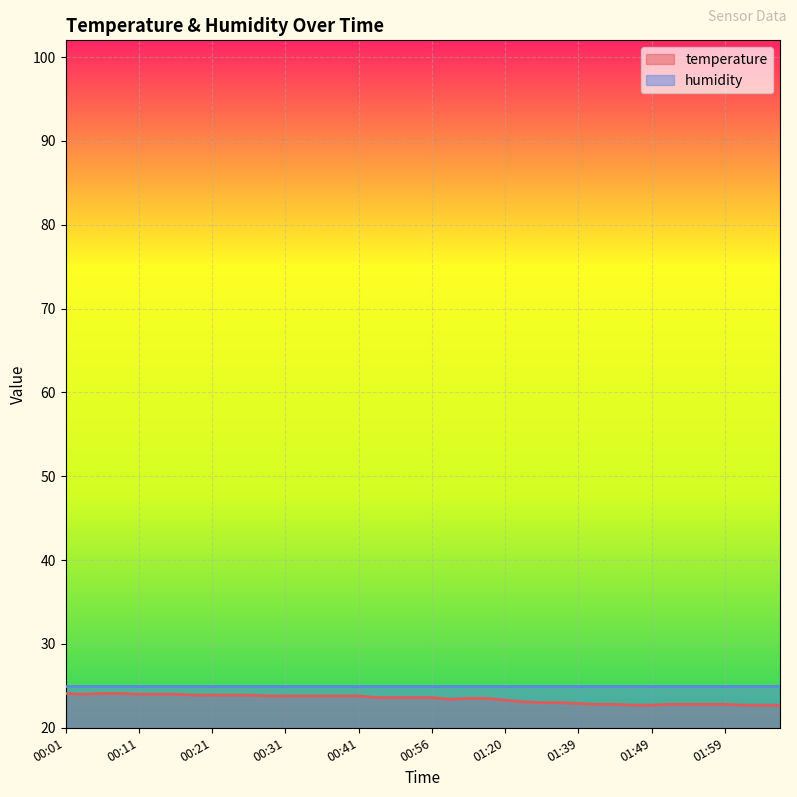

Rank the categories by value from highest to lowest.

00:01, 00:06, 00:09, 00:03, 00:11, 00:14, 00:16, 00:19, 00:21, 00:24, 00:26, 00:29, 00:31, 00:33, 00:36, 00:38, 00:41, 00:47, 00:50, 00:53, 00:56, 01:06, 01:12, 01:03, 01:20, 01:29, 01:34, 01:37, 01:39, 01:42, 01:44, 01:51, 01:54, 01:56, 01:59, 01:47, 01:49, 02:01, 02:04, 02:09